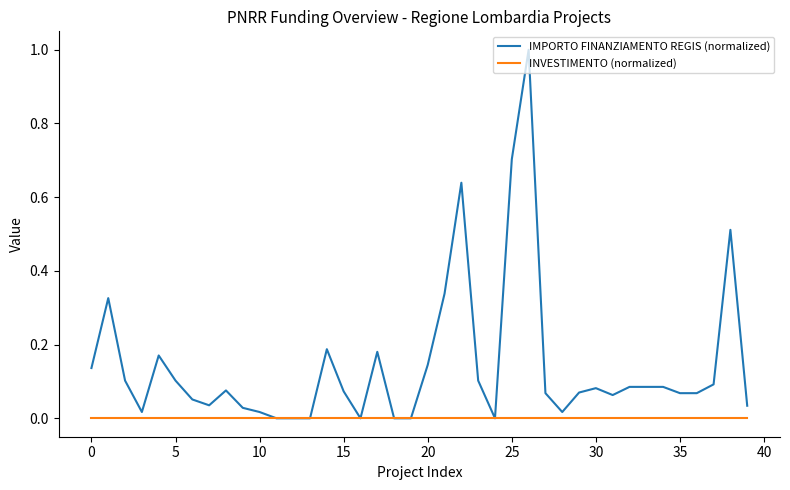

Which series has the widest spread of values?

IMPORTO FINANZIAMENTO REGIS (normalized)